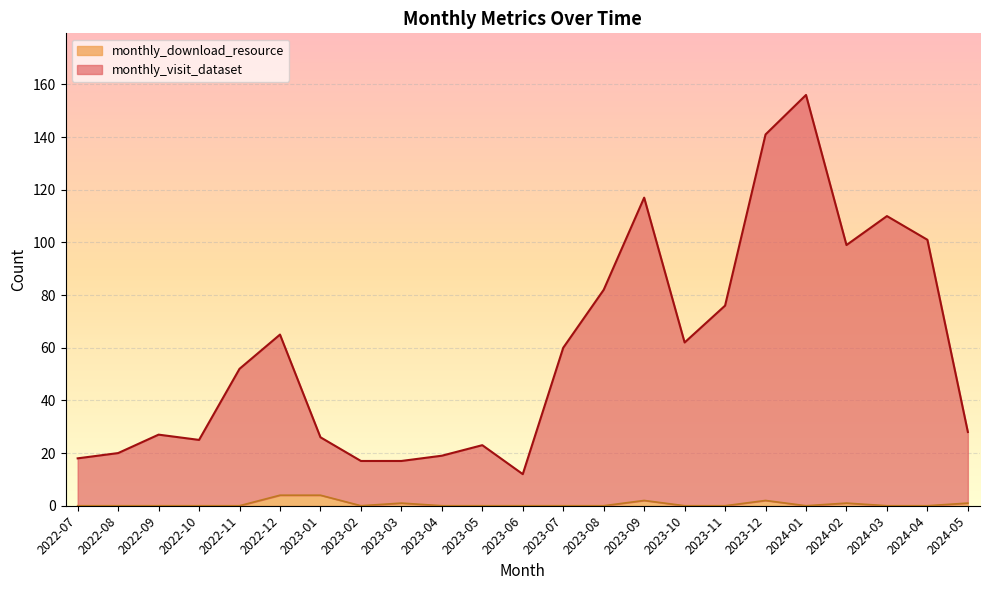

What is the sum of all monthly_download_resource values?

15